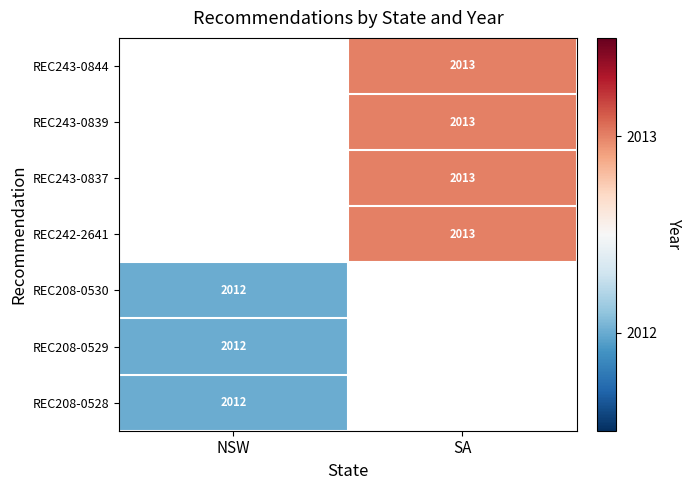

How many series are shown in this chart?

7